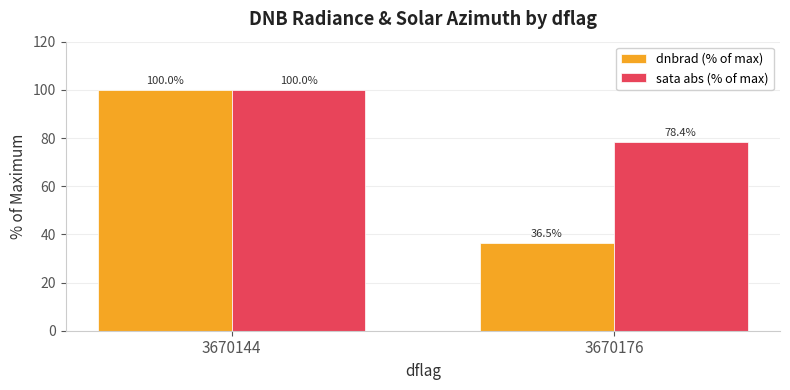

What is the difference between the maximum and minimum values in the sata abs (% of max) series?

21.6